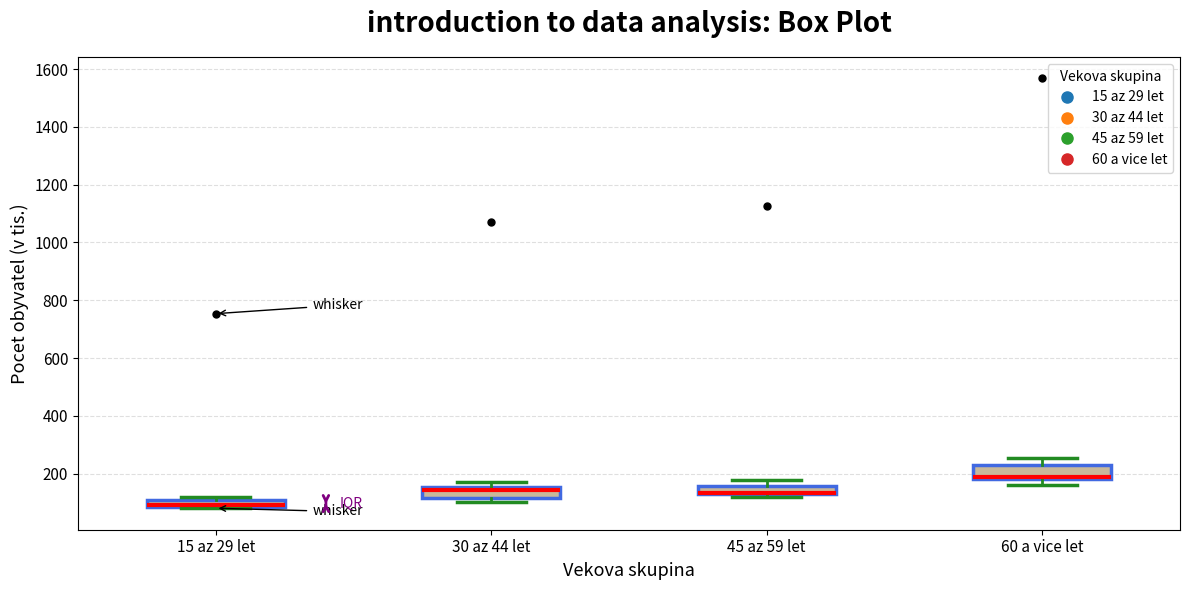

Where is the upper edge of the box for 15 az 29 let on the y-axis? The values are not printed on the chart, so give them approximately, as read against the axis.

100